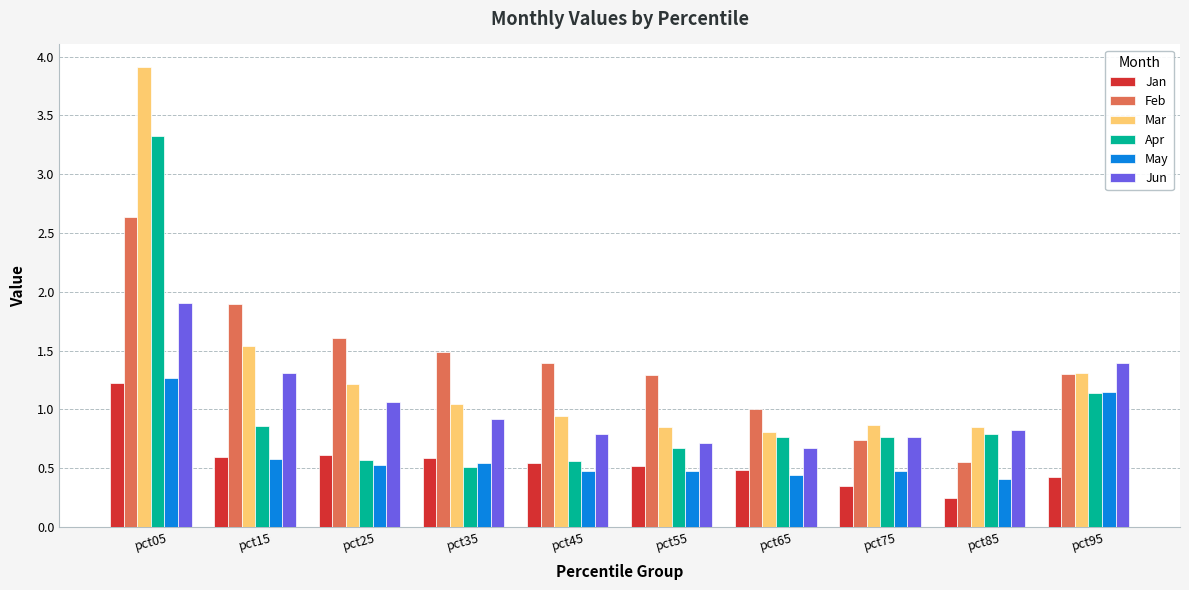

The Jan series shows 0.8 at pct55. True or false?

False